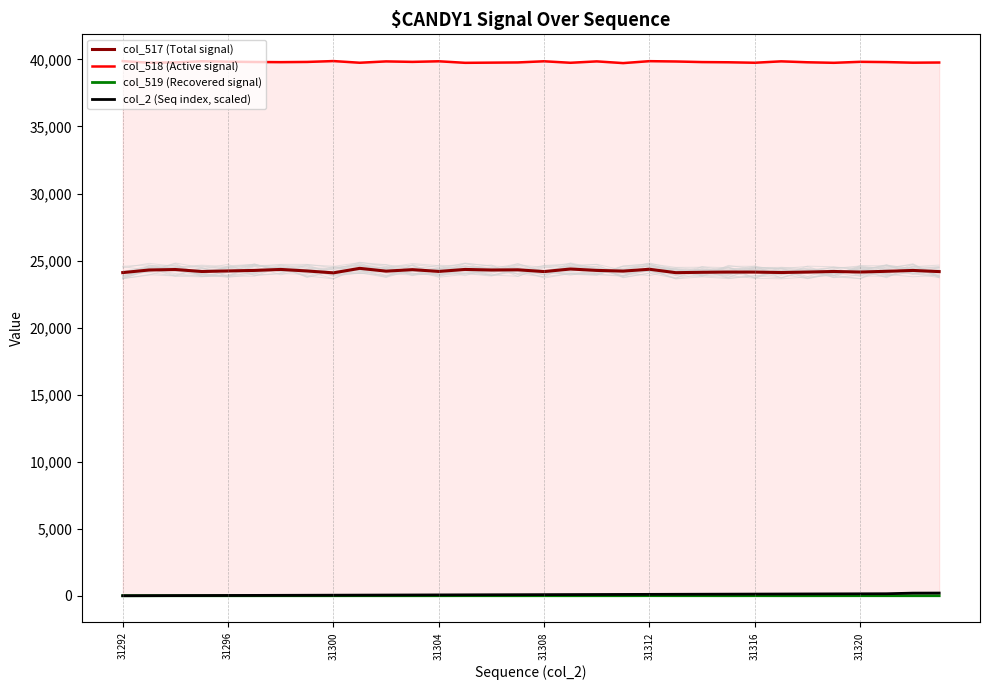

Which has a higher value, 15 or 21?

15